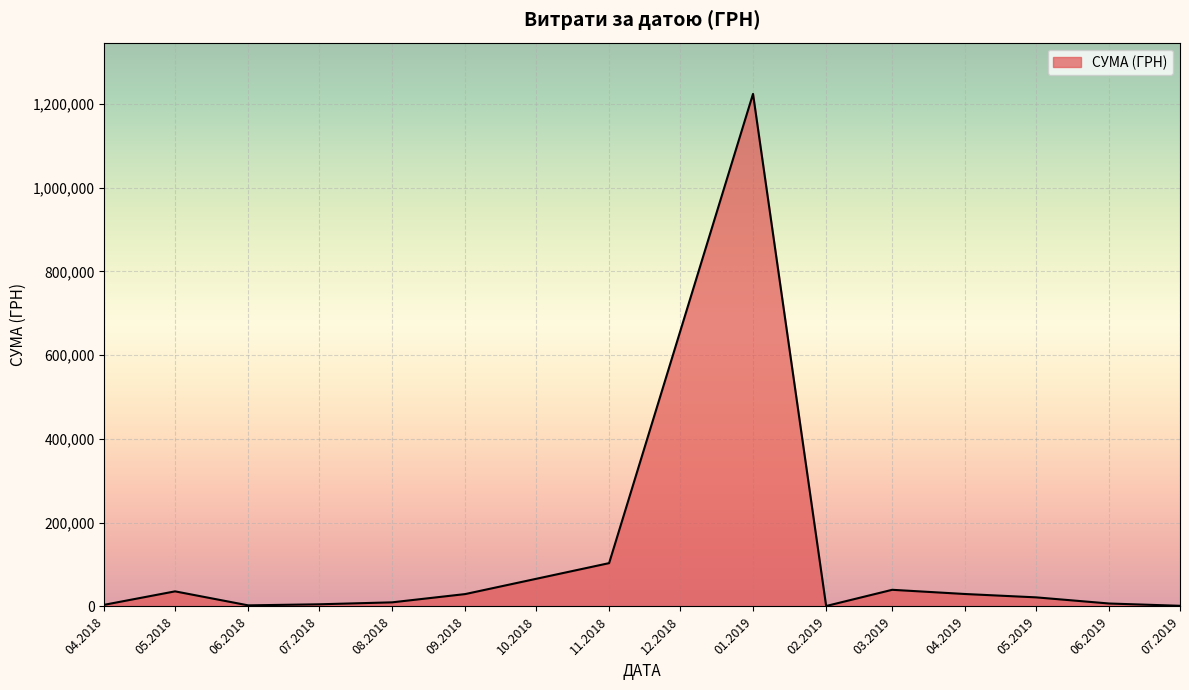

What is the difference between the values at 01.2019 and 11.2018?

1120552.1